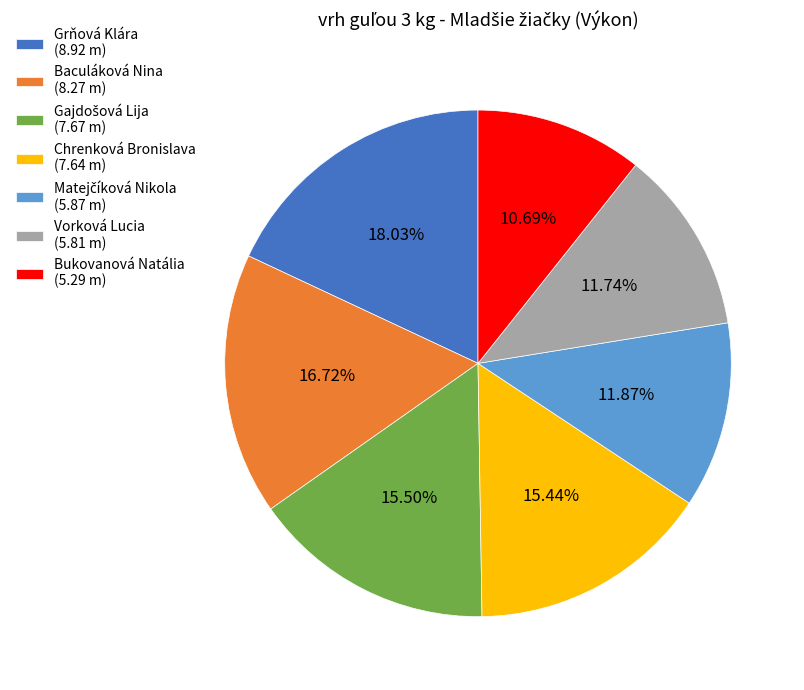

Is the sum of Baculáková Nina (8.27 m) and Vorková Lucia (5.81 m) greater than half?

No